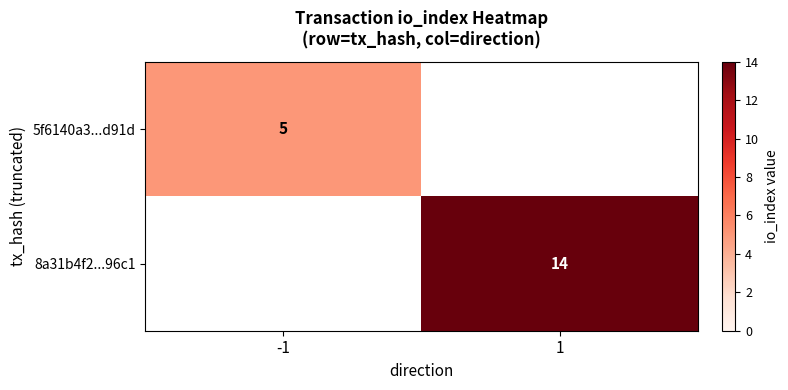

Which has a higher value, -1 or 1?

1